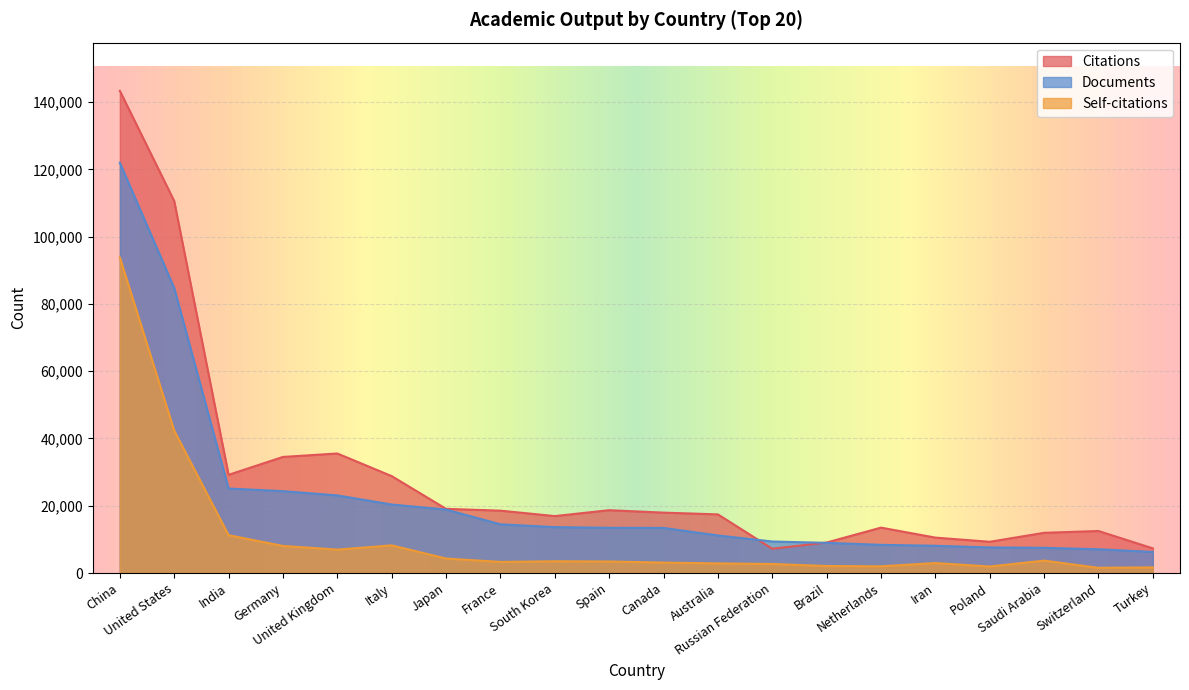

True or false: Citations has a value of 13504 at Netherlands.

True